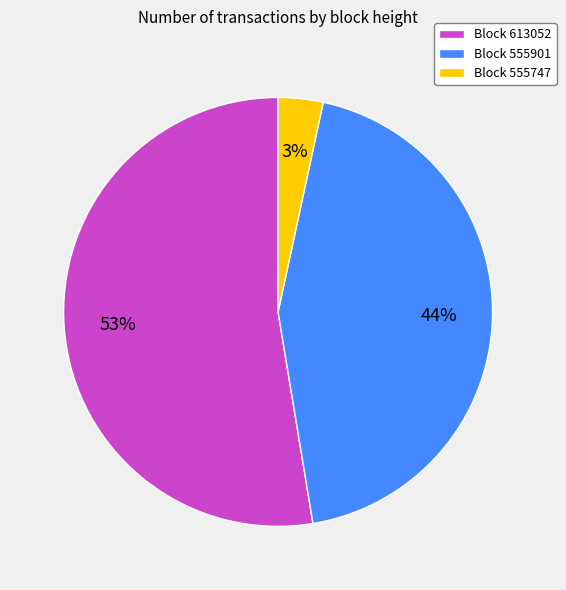

Is there a majority slice in this chart?

Yes